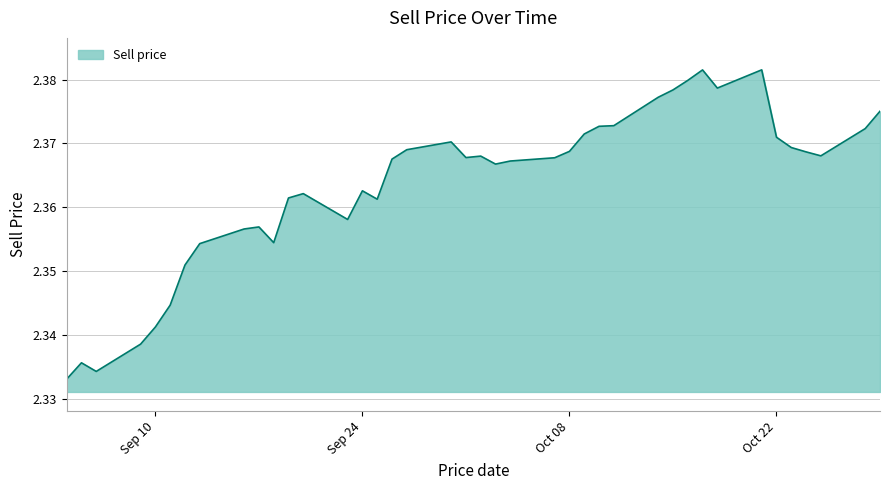

How many lines are shown in the chart?

1